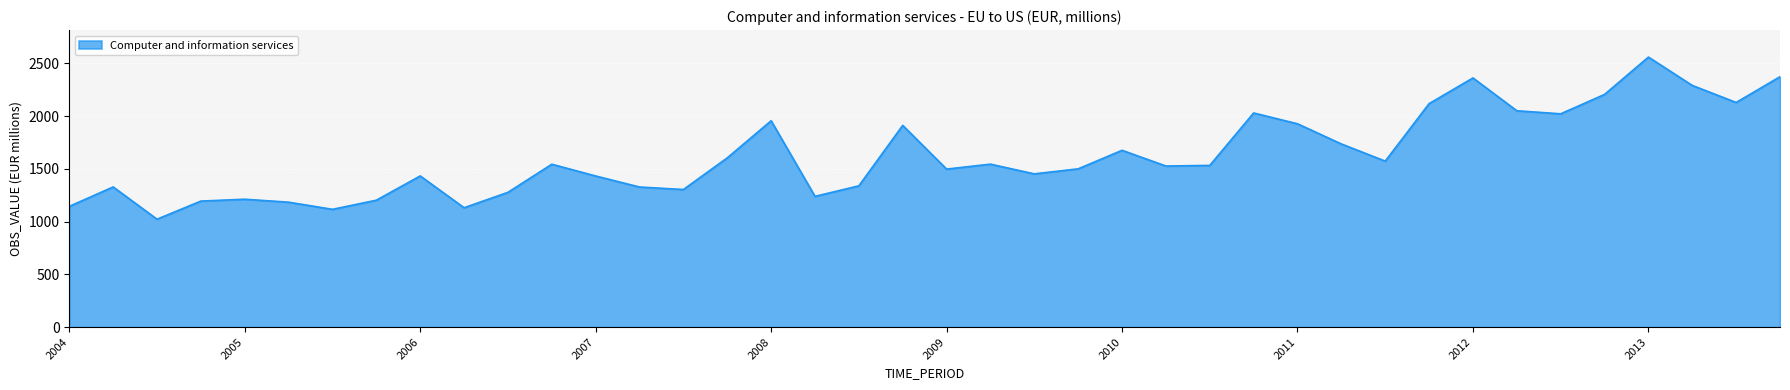

What is the minimum value shown in the chart?

1023.3